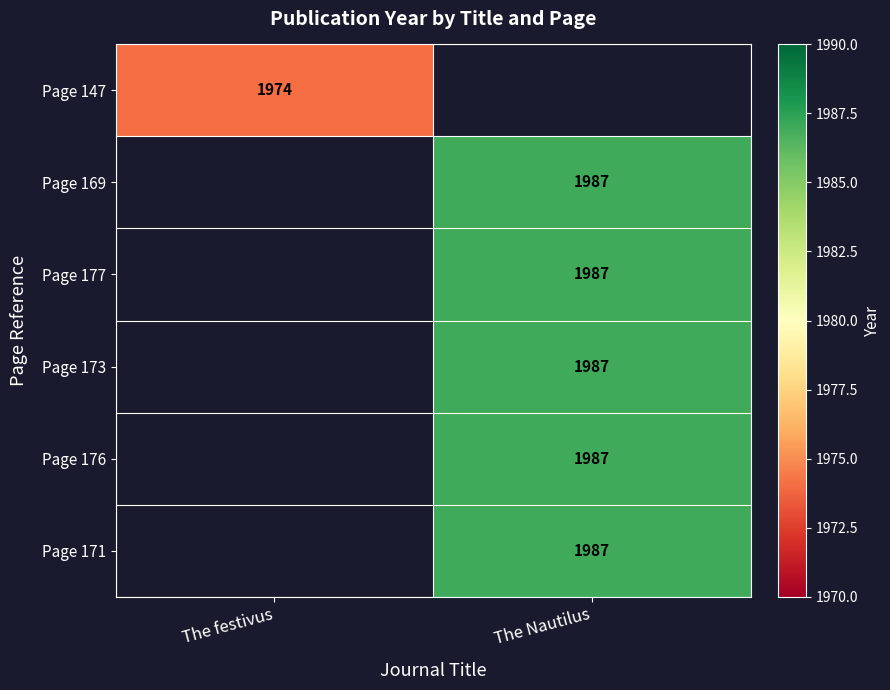

True or false: Page 177 has a value of 1009 at The Nautilus.

False